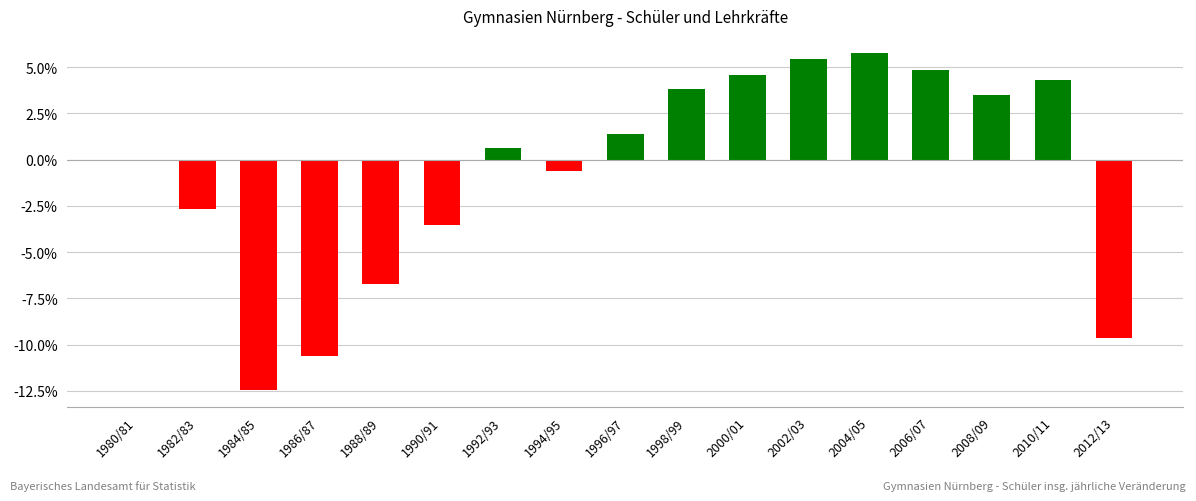

Are the bars horizontal?

No